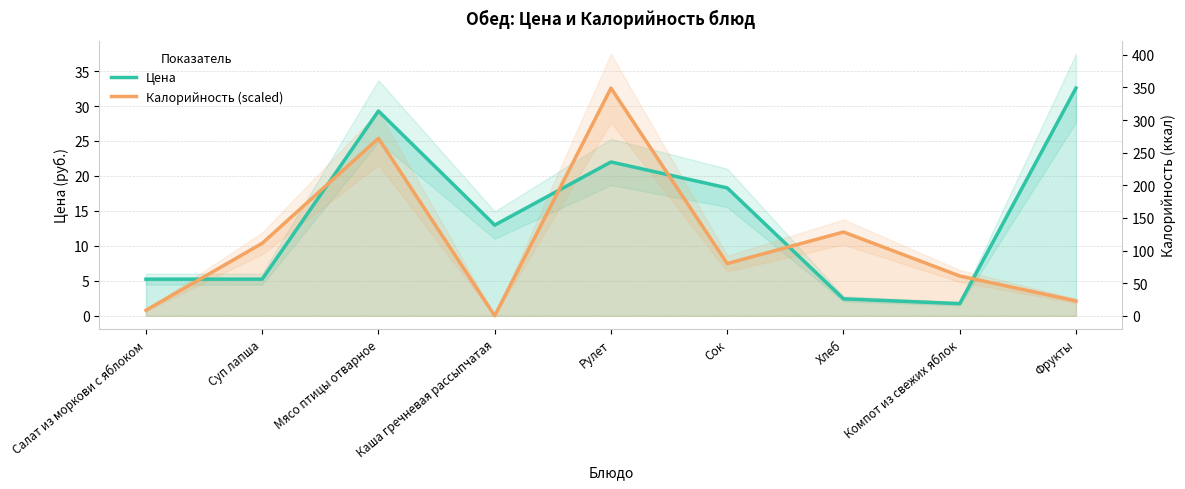

What is the average value of the Калорийность (scaled) series?

10.7